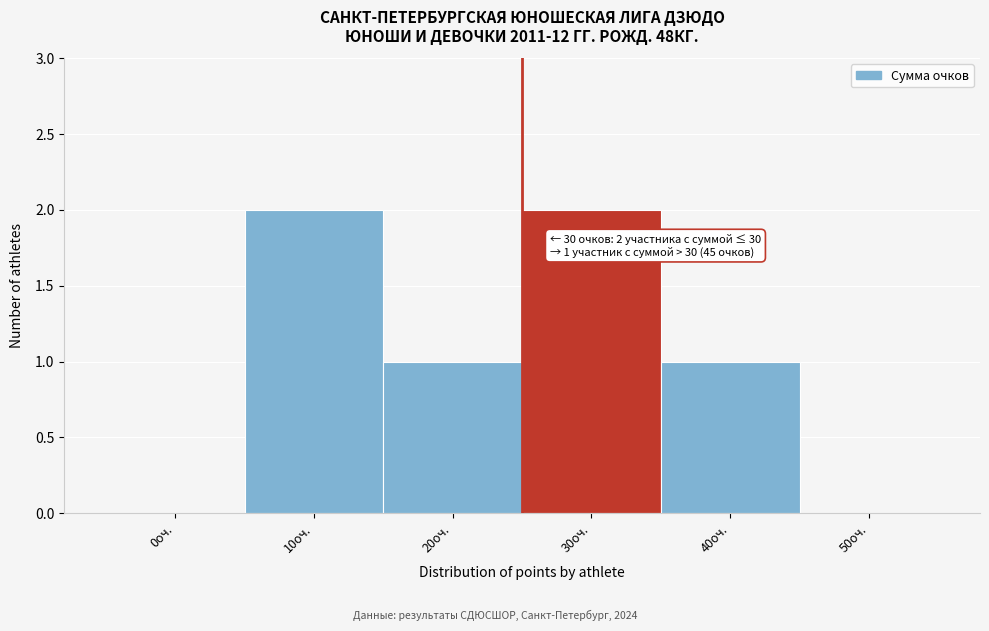

Reading left to right, what are all the values shown in this chart?

0оч.=0	10оч.=2	20оч.=1	30оч.=2	40оч.=1	50оч.=0